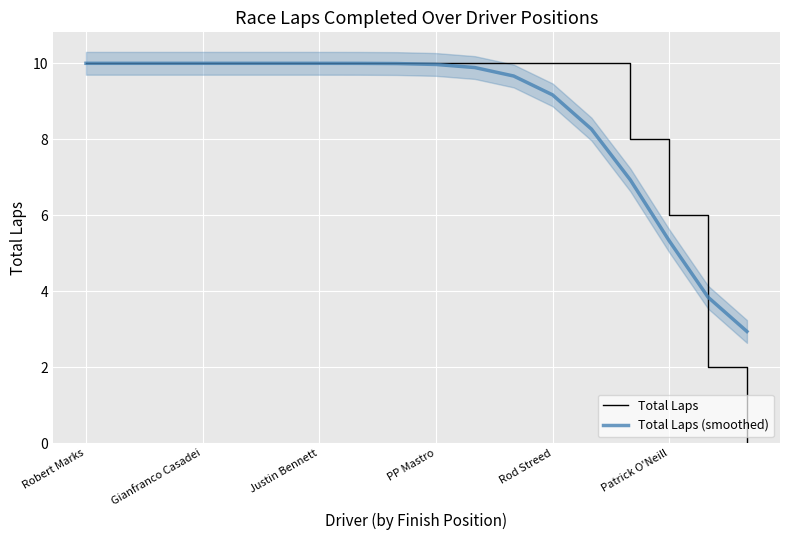

Read the Total Laps value at 16.

2.0